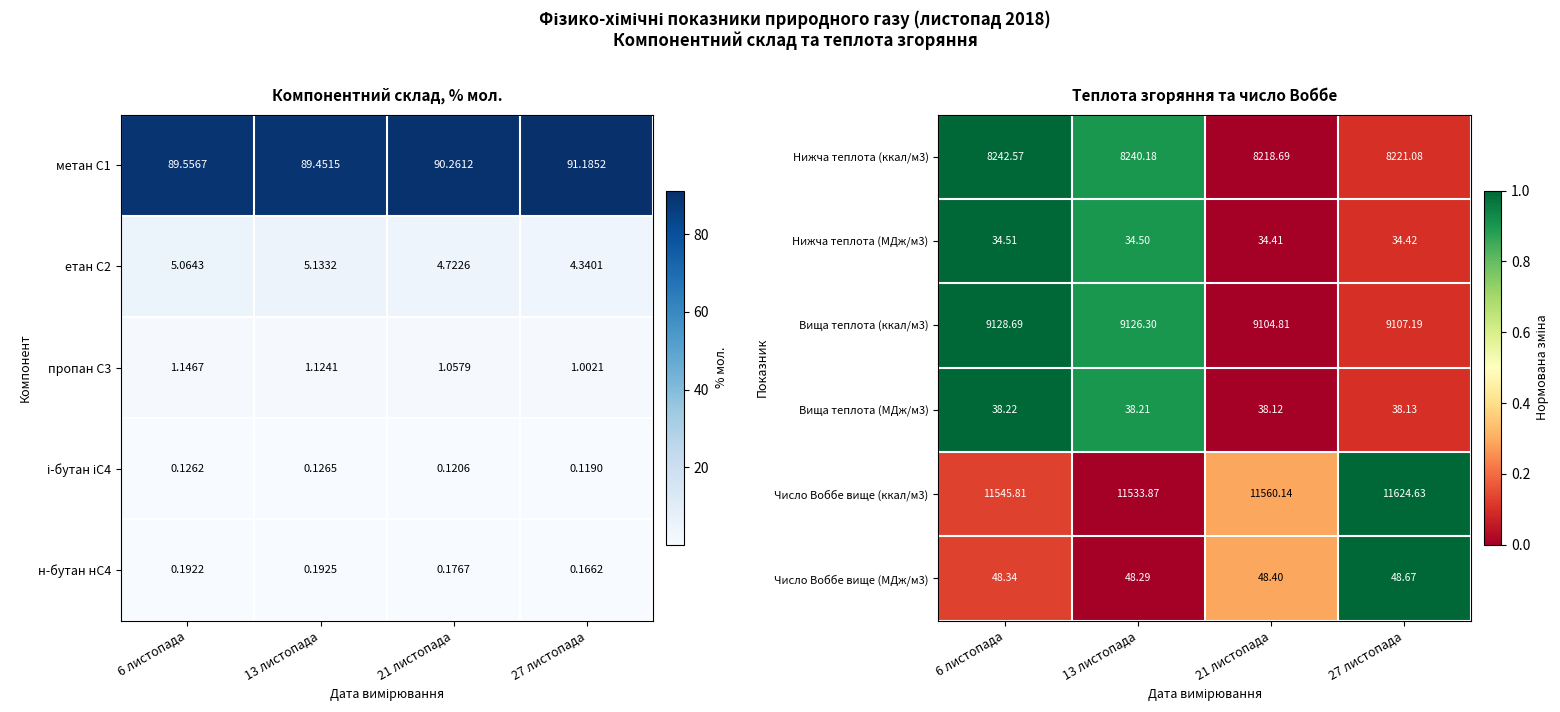

The Нижча теплота (ккал/м3) series shows -0.5 at 21 листопада. True or false?

False